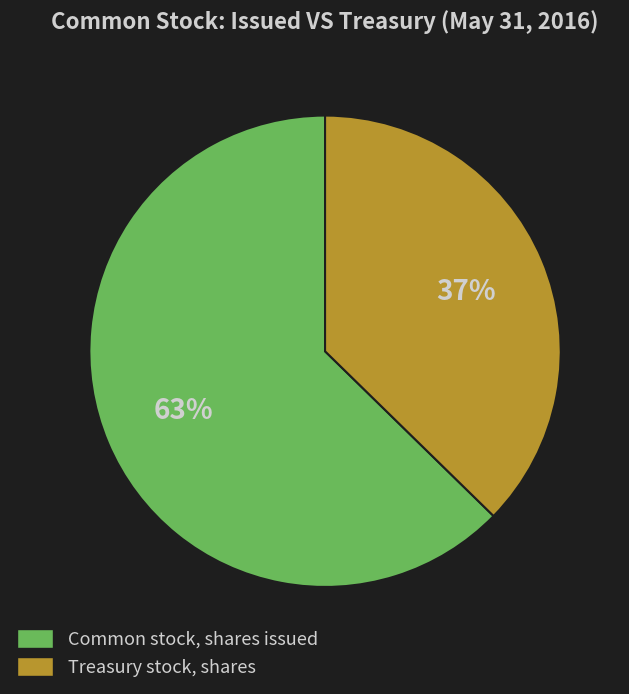

Rank the categories by value from lowest to highest.

Treasury stock, shares, Common stock, shares issued